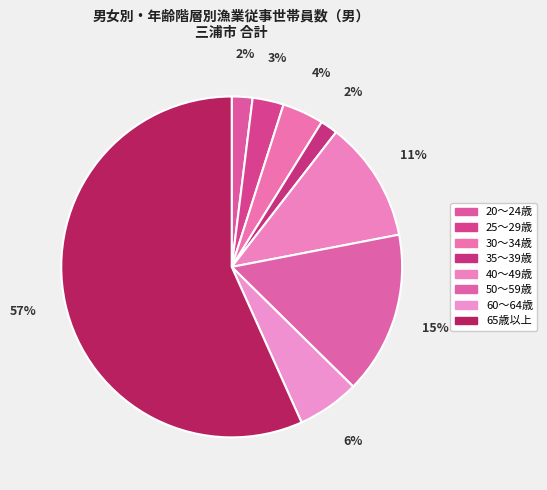

How many slices are in this pie chart?

8